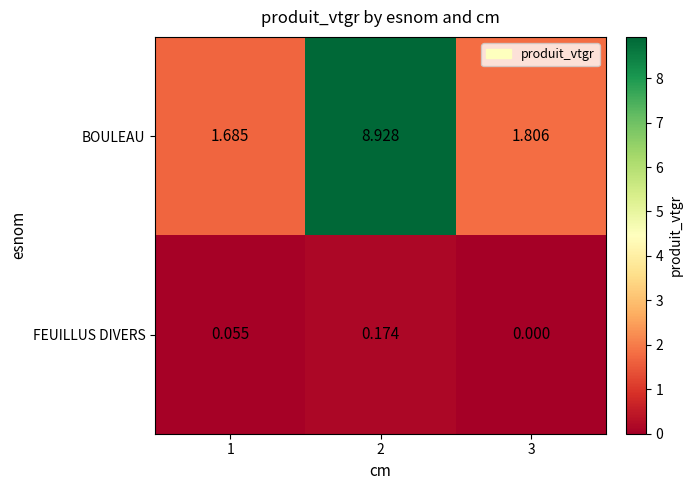

Which series has the largest range (max minus min)?

BOULEAU